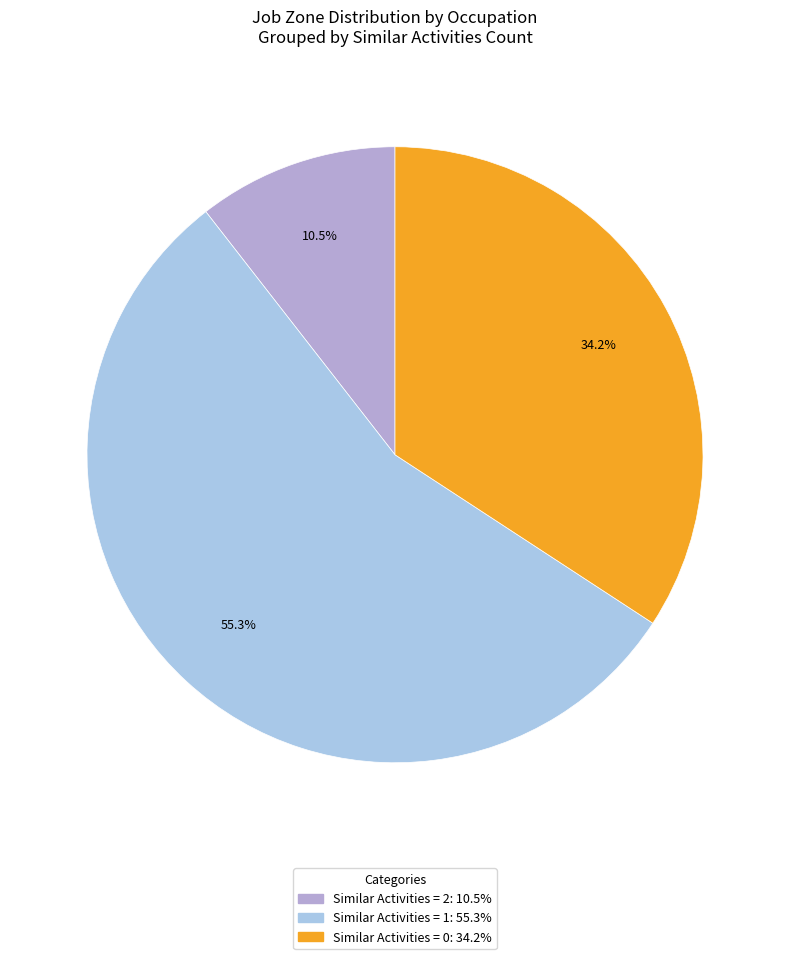

Count the number of slices in the pie.

3